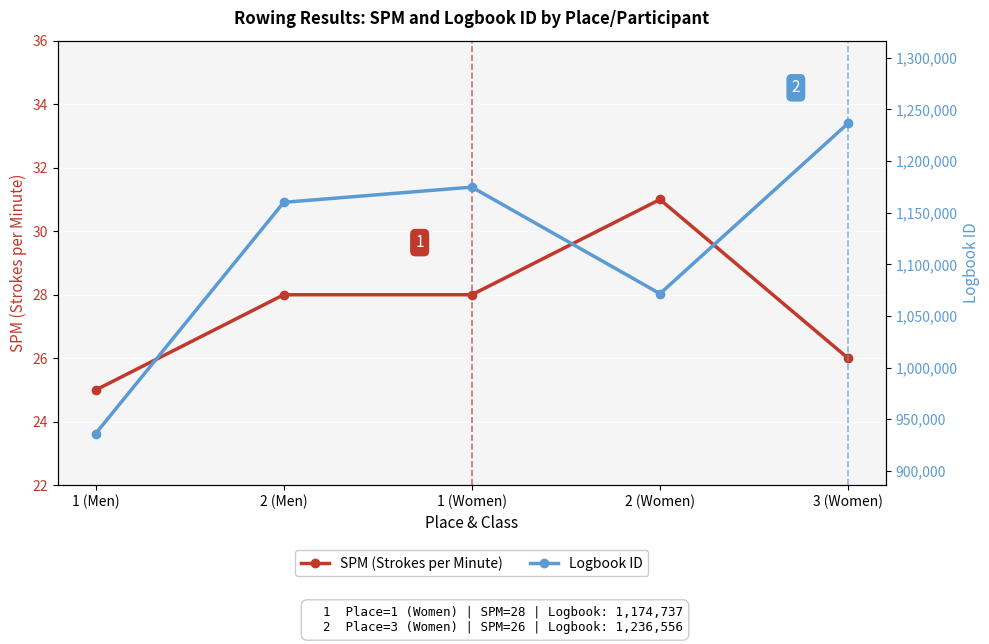

List the series in order of their peak value, lowest first.

SPM (Strokes per Minute), Logbook ID